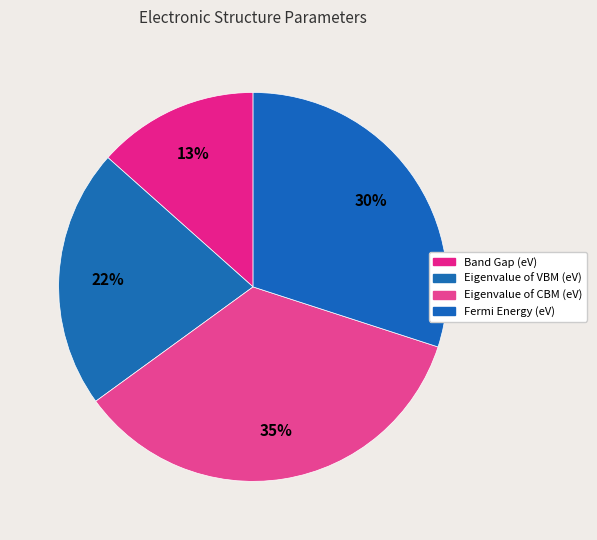

To the nearest percent, what is the average slice percentage?

25%